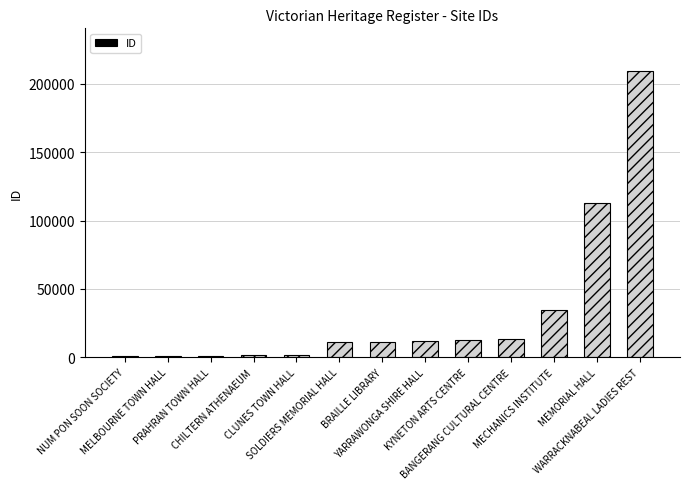

What is the label of the 12th bar from the right?

MELBOURNE TOWN HALL